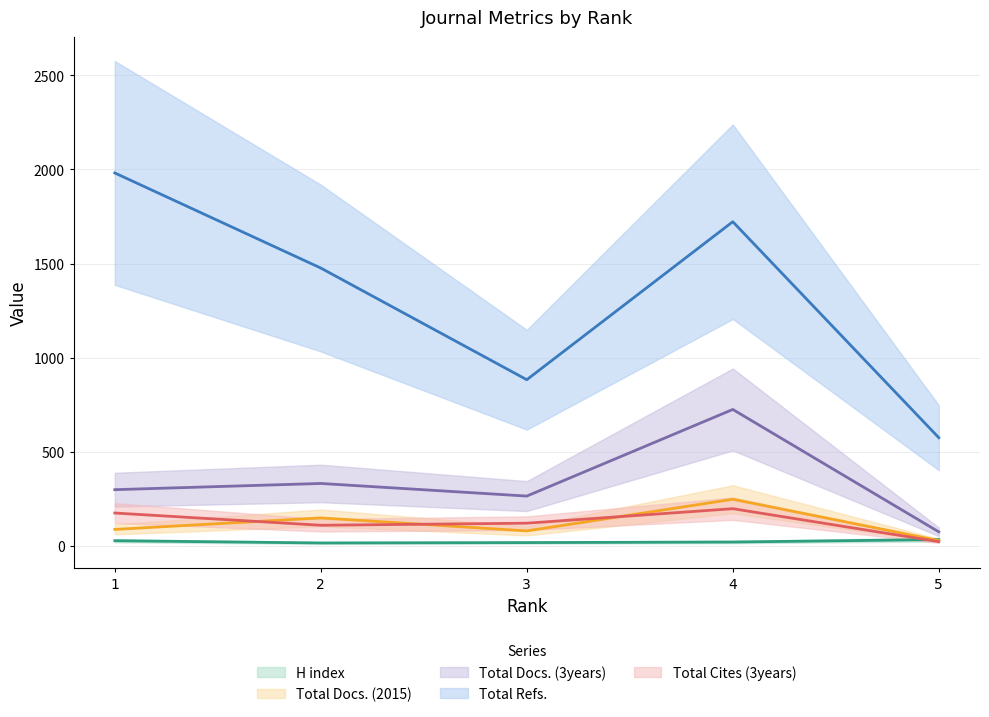

What value does the Total Docs. (2015) series have at 4?

248